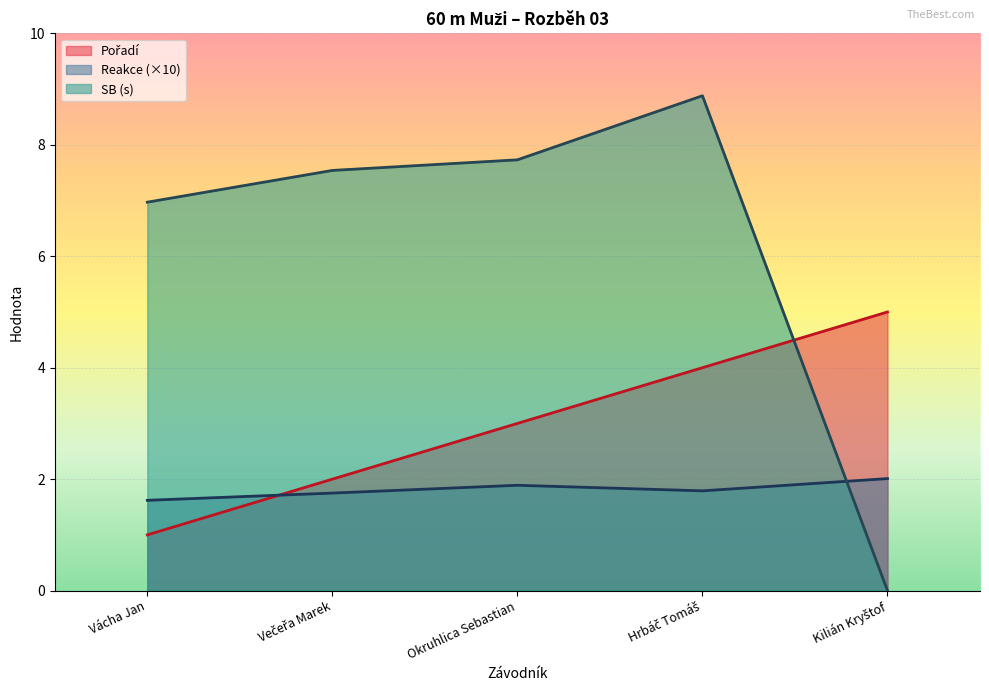

The value of Pořadí at Hrbáč Tomáš is 2.3. True or false?

False